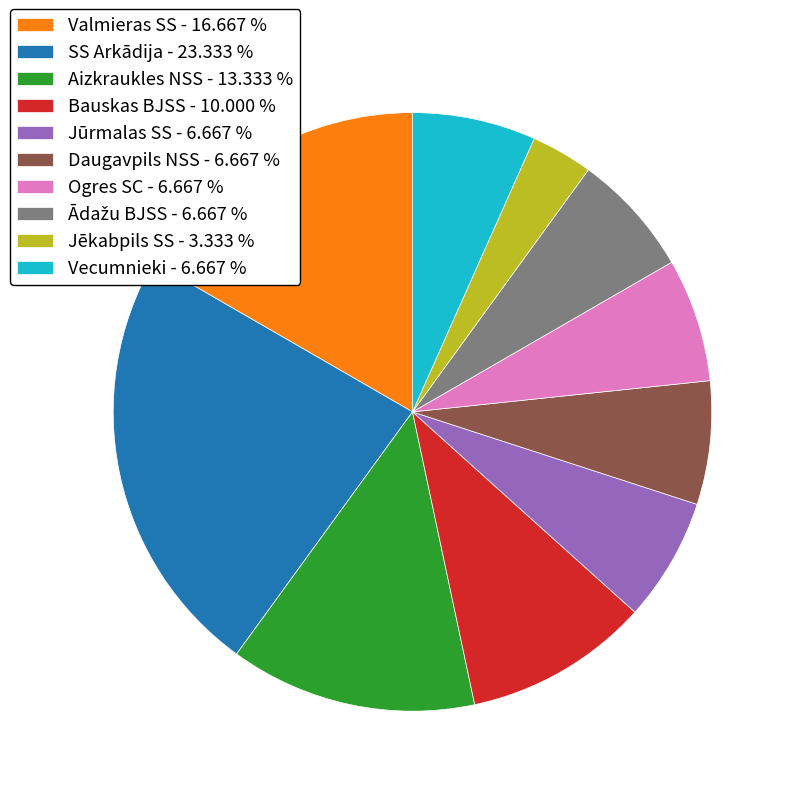

Is Aizkraukles NSS - 13.333 % the majority of the pie?

No